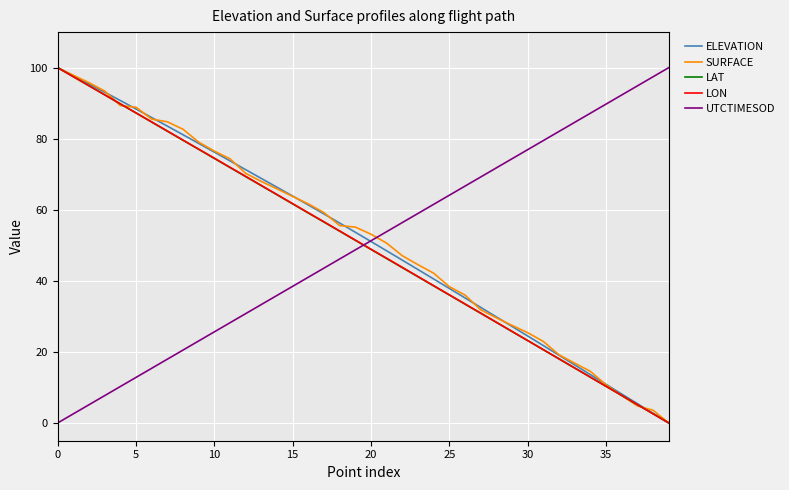

How many times do UTCTIMESOD and LAT cross each other?

1